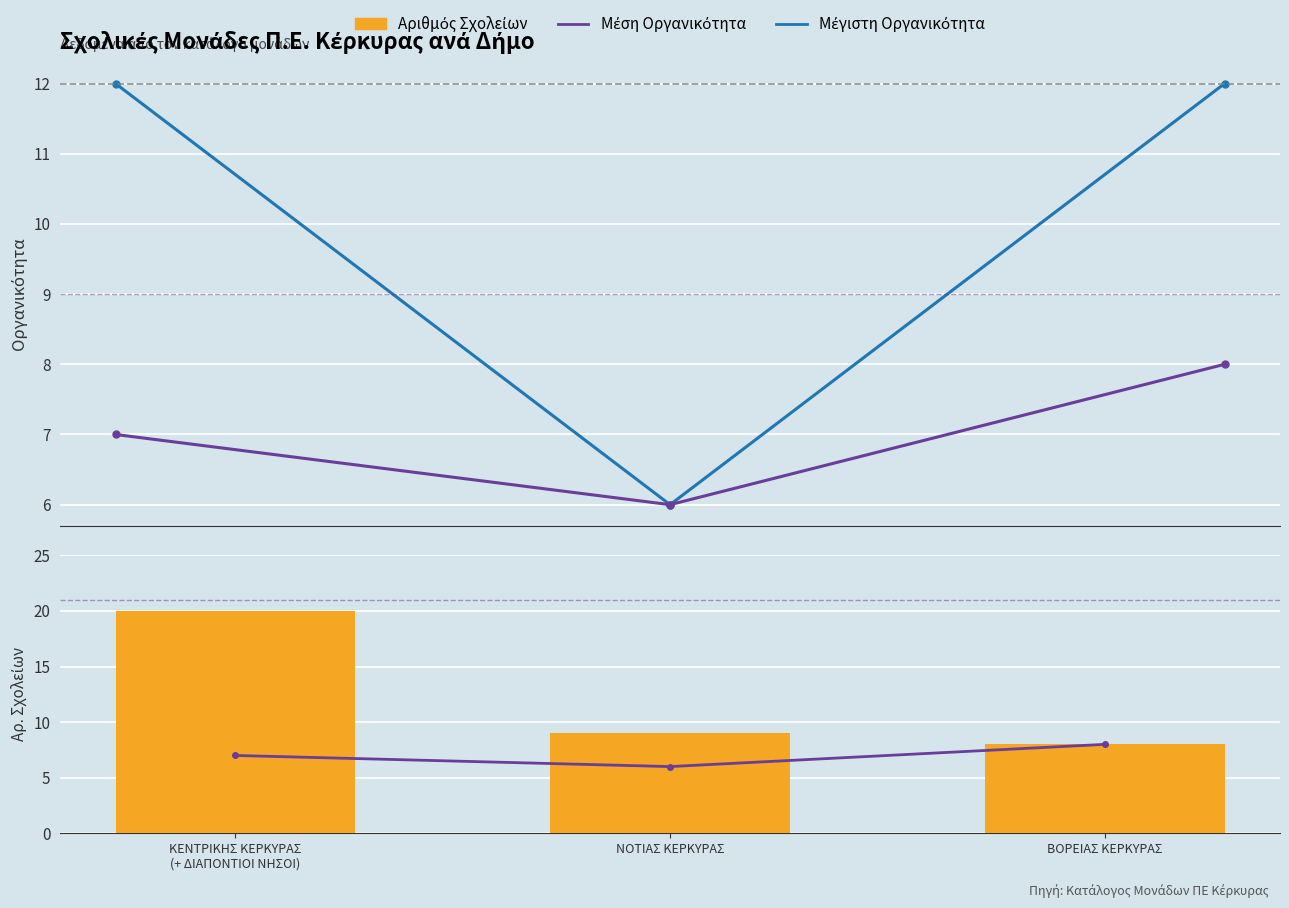

Which category has the highest value across all series?

ΚΕΝΤΡΙΚΗΣ ΚΕΡΚΥΡΑΣ
(+ ΔΙΑΠΟΝΤΙΟΙ ΝΗΣΟΙ)